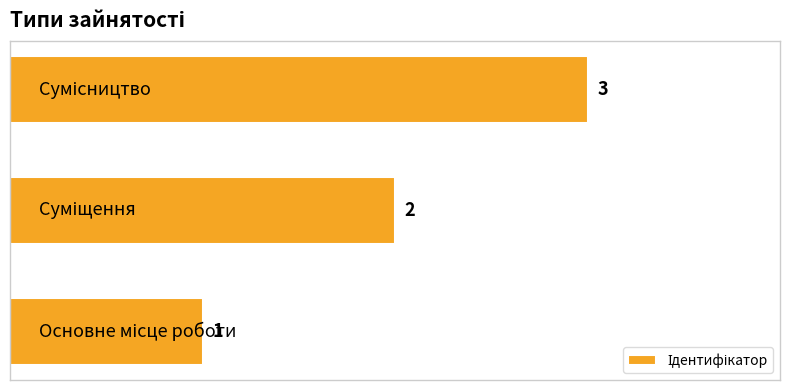

What is the maximum value shown in the chart?

3